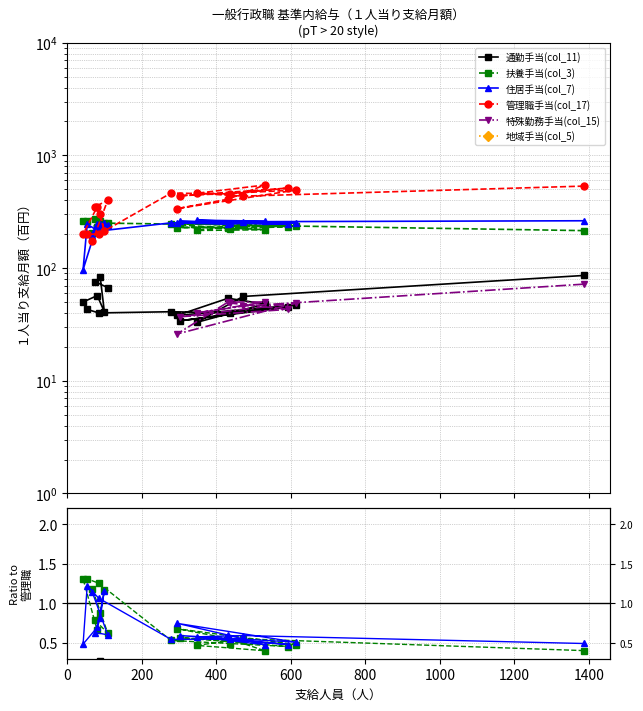

Is it true that 特殊勤務手当(col_15) equals 0.1 at 9?

False